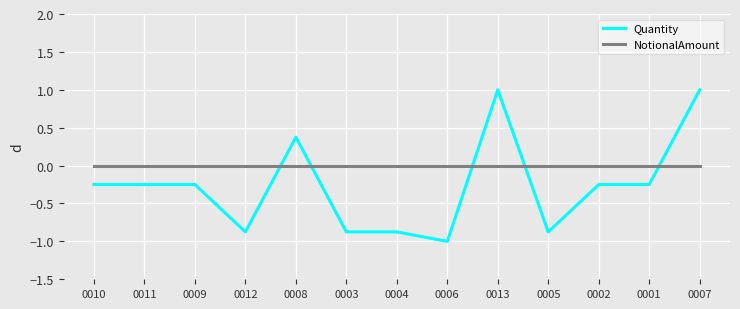

What is the total value across all series at 0006?

-1.0